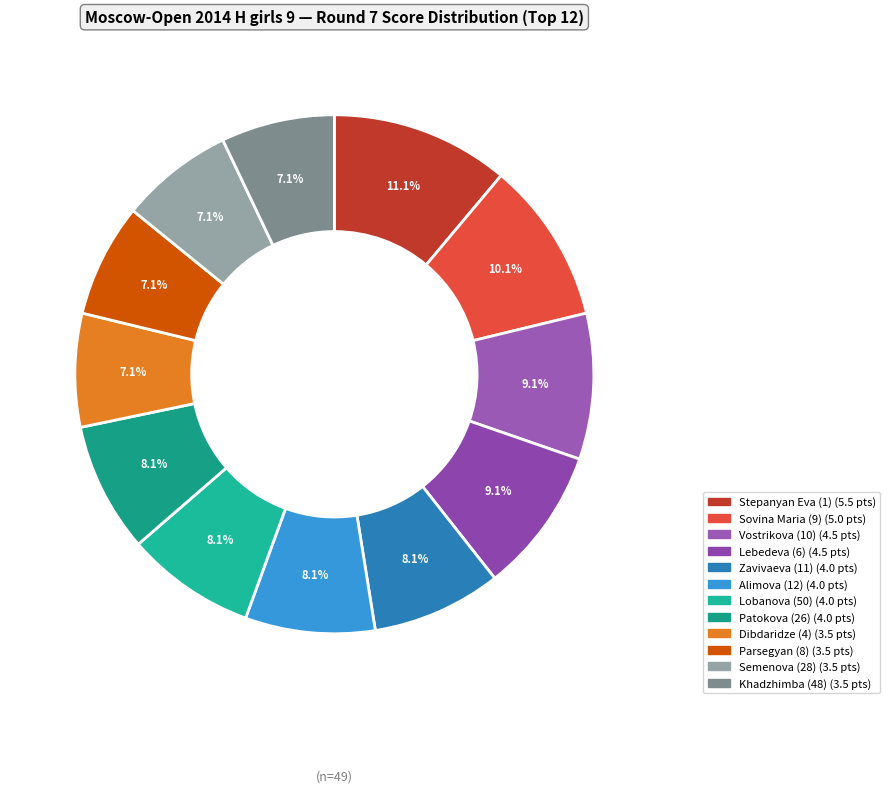

Between Lebedeva (6) and Khadzhimba (48), which is larger?

Lebedeva (6)